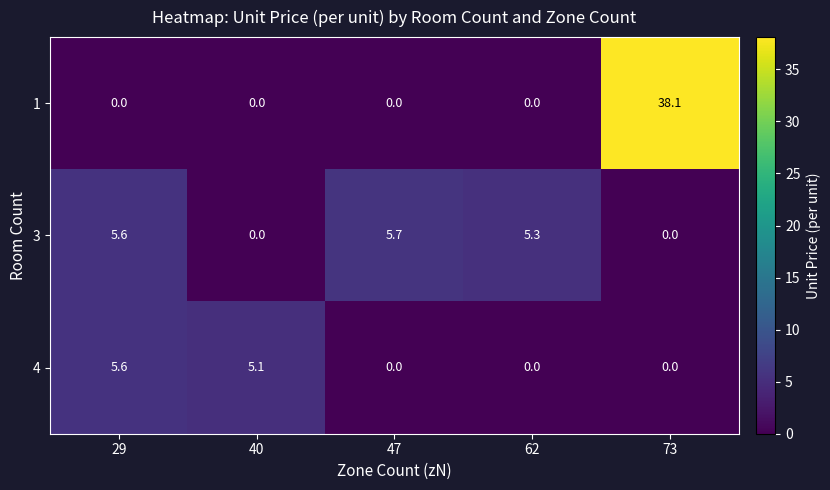

Reading right to left, extract all data points from this chart.

1: 38.1	0.0	0.0	0.0	0.0
3: 0.0	5.3	5.7	0.0	5.6
4: 0.0	0.0	0.0	5.1	5.6